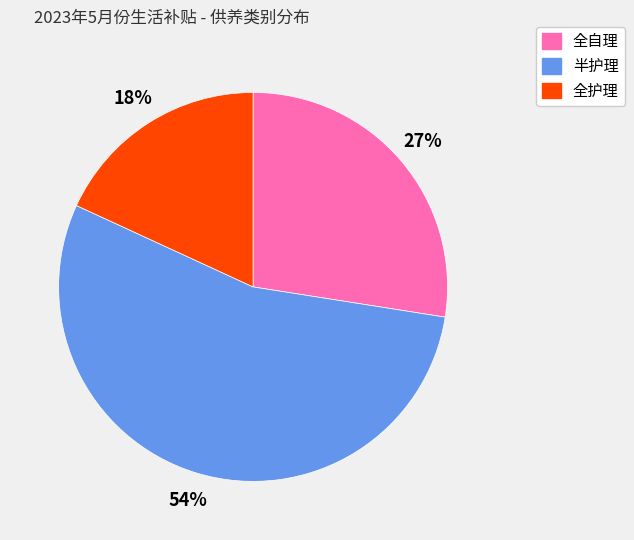

Rank the categories by value from lowest to highest.

全护理, 全自理, 半护理